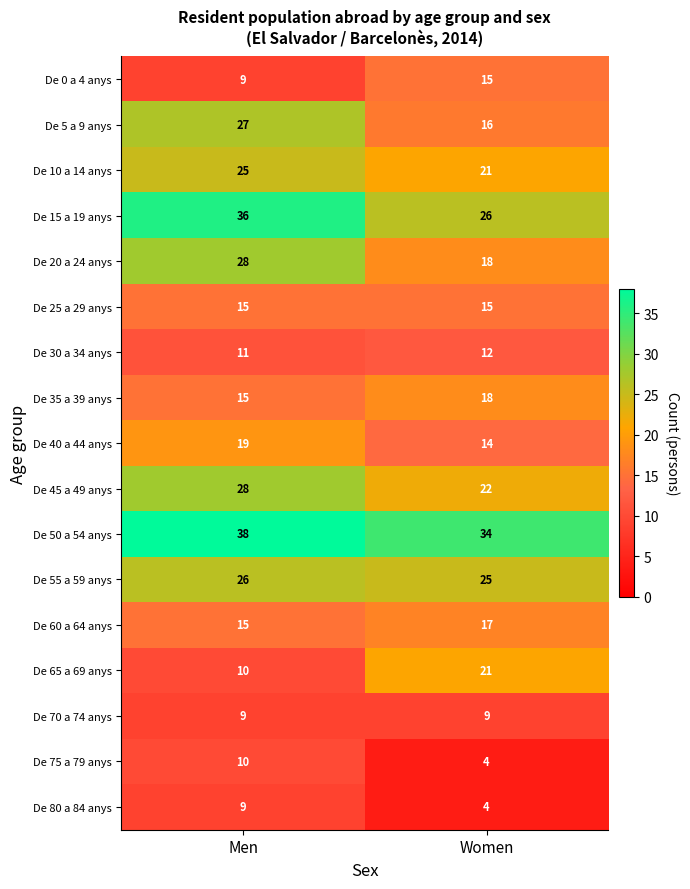

List the labels in order of De 10 a 14 anys value, largest first.

Men, Women